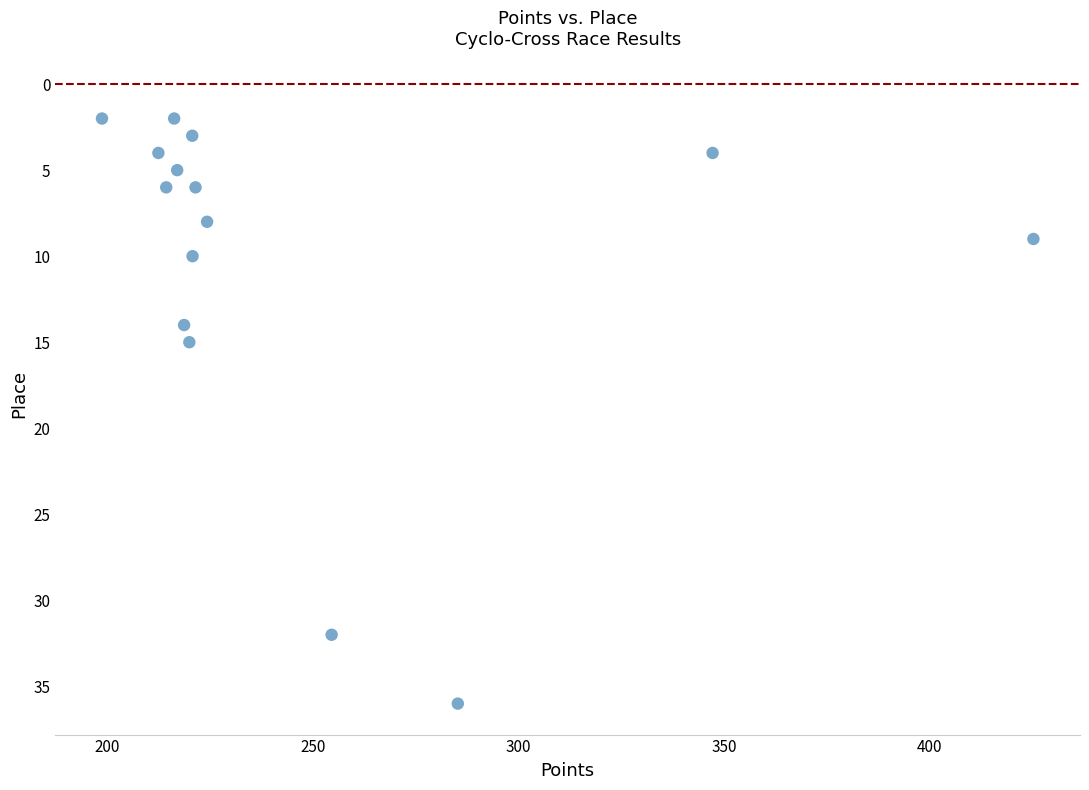

What Y value in the scatter plot is closest to 19?

15